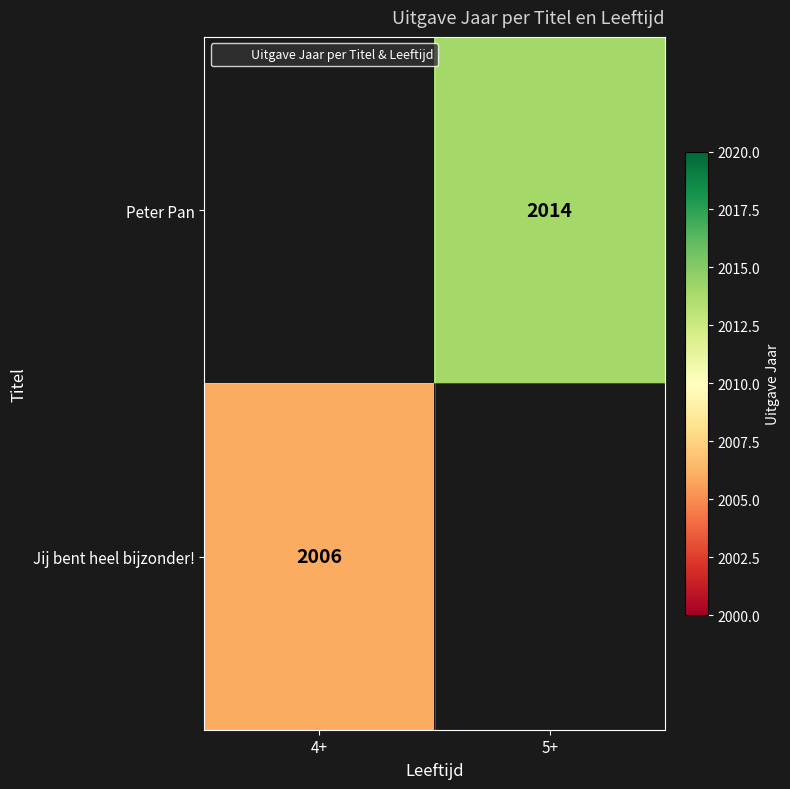

Is the value of Jij bent heel bijzonder! at 5+ greater than the value of Peter Pan at 5+?

No